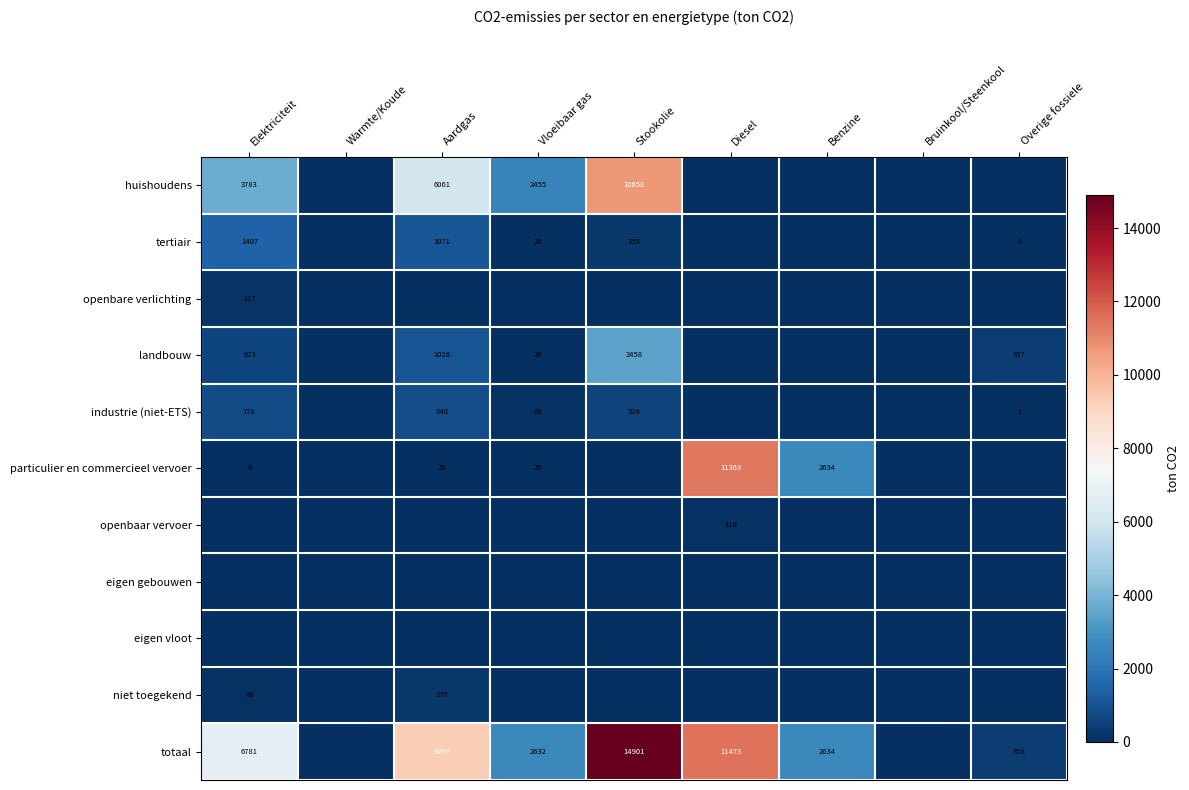

Is it true that totaal equals 2632 at Vloeibaar gas?

True